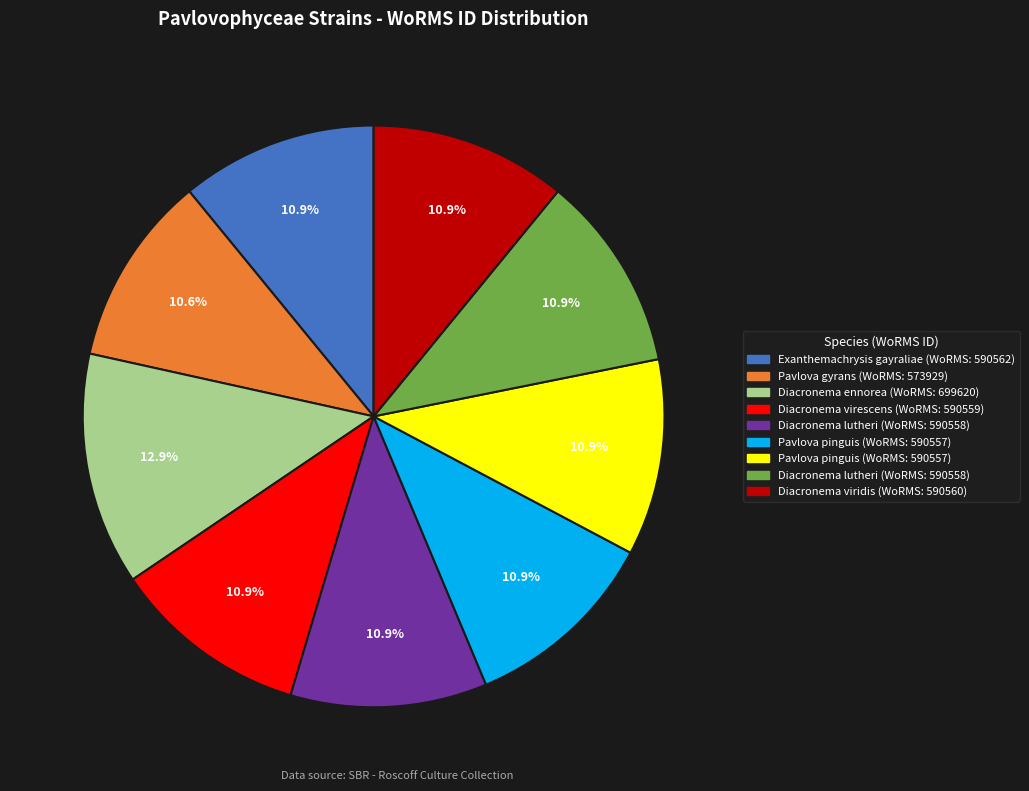

Is there any slice that represents more than half of the pie?

No